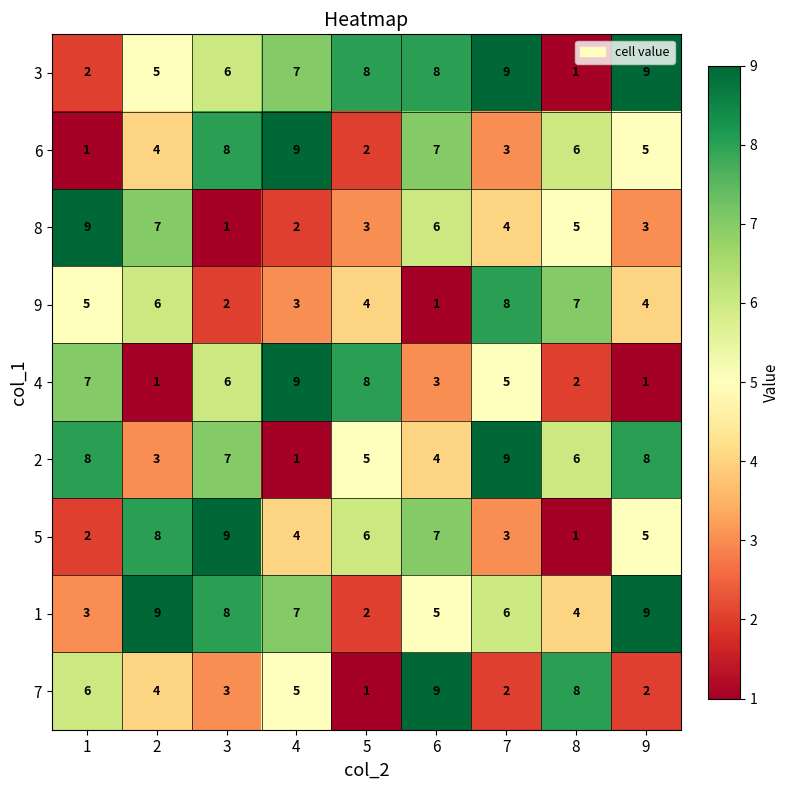

What is the difference between the highest and lowest values at 1?

8